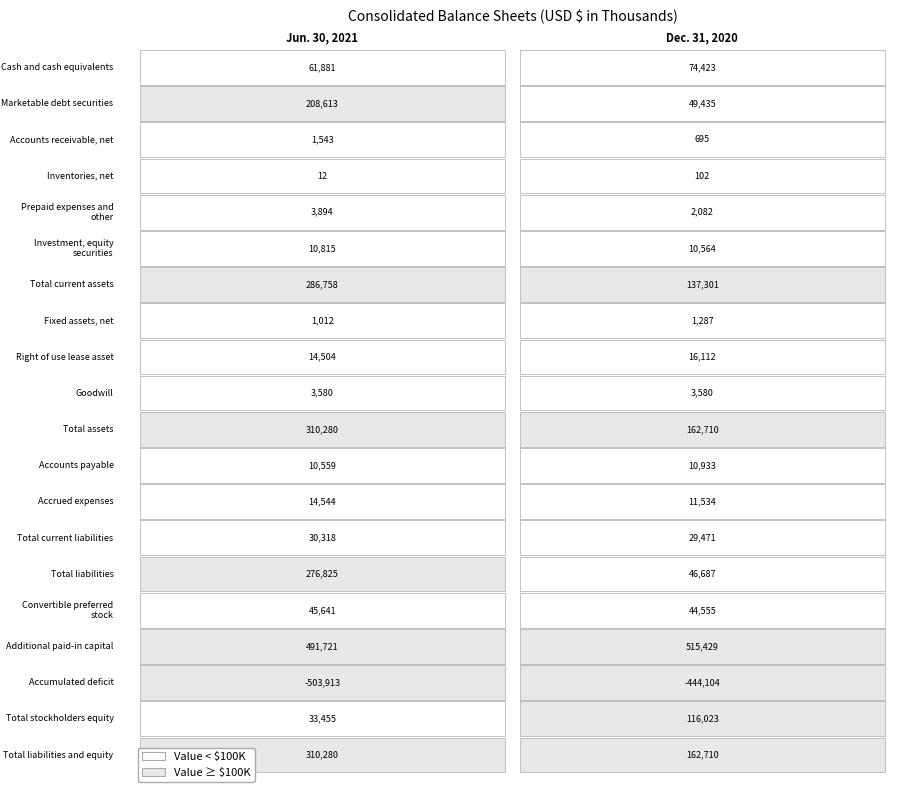

What is the total value across all series at 0?

1612322